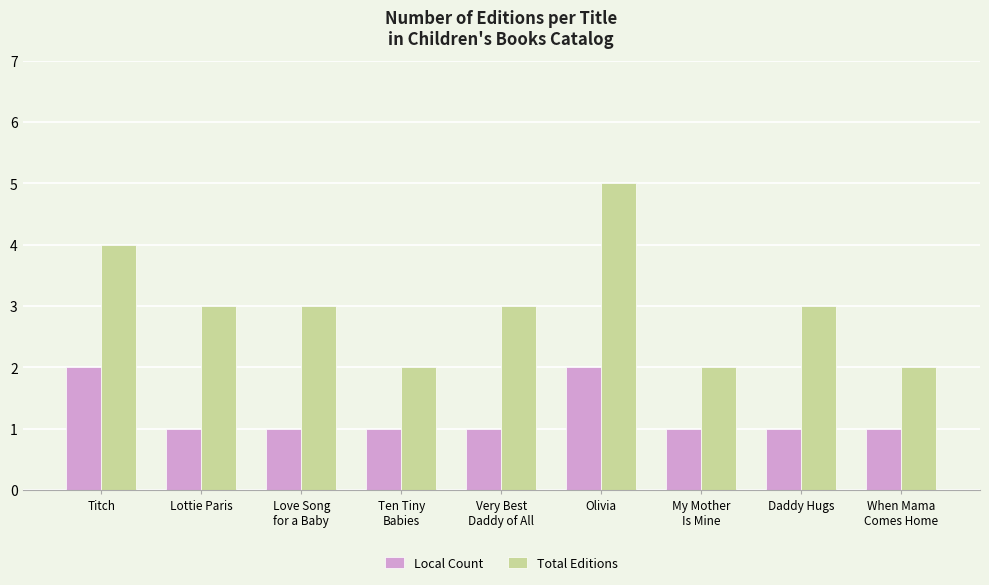

What is the sum of all Local Count values?

11